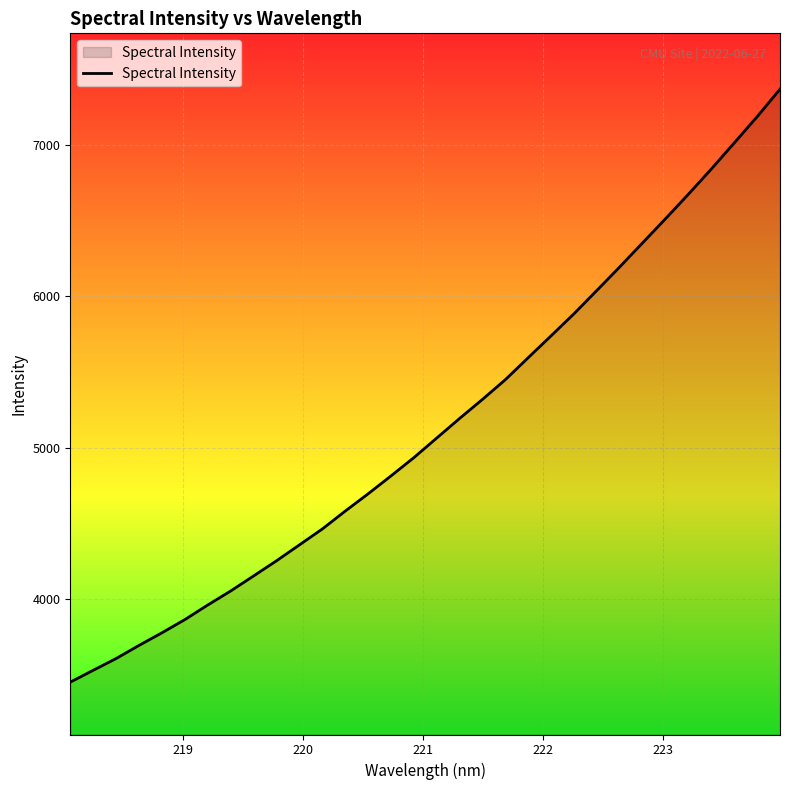

How many categories are shown in the chart?

32